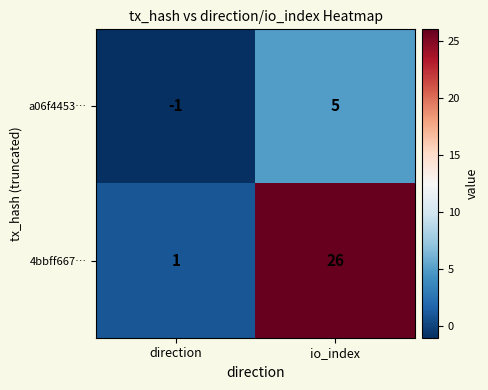

The a06f4453… series shows 5 at io_index. True or false?

True